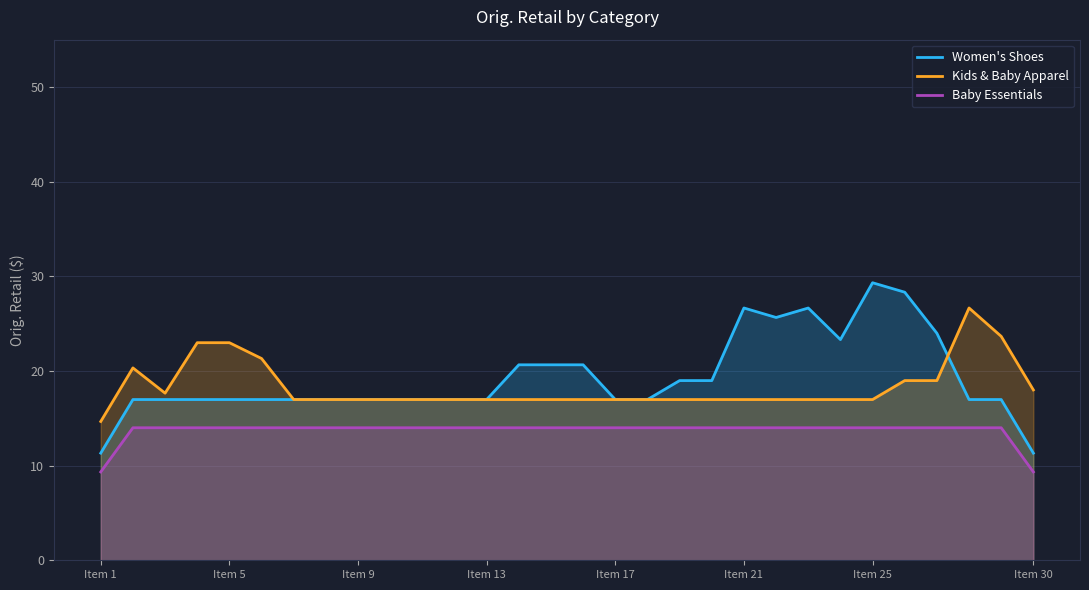

What is the minimum value shown in the chart?

9.3